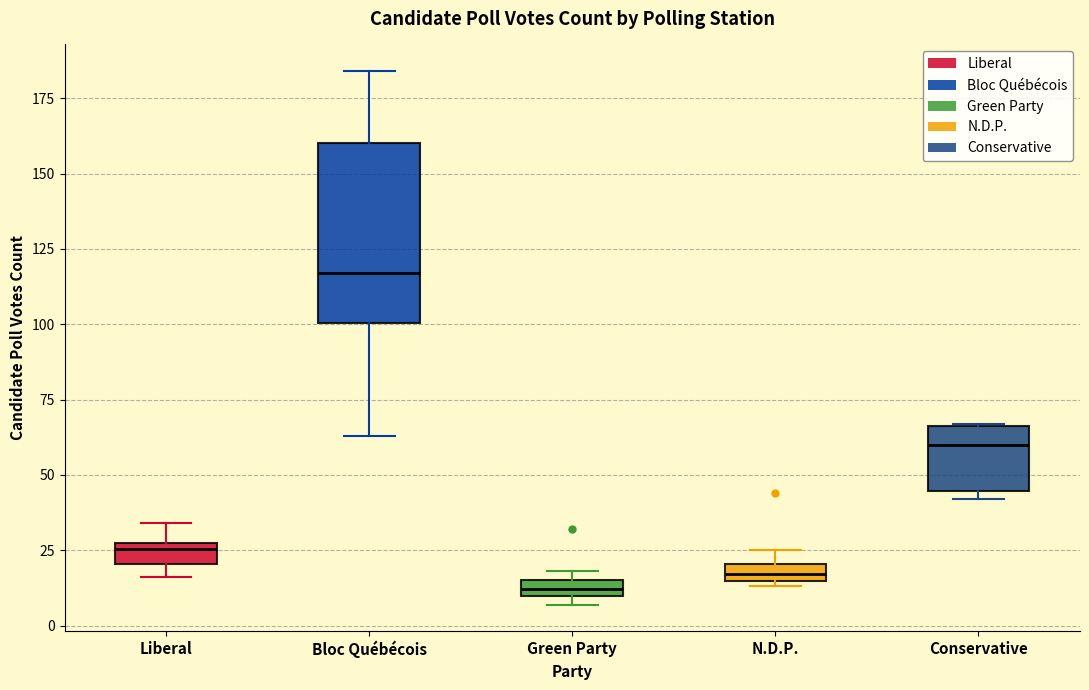

Which box is the tallest, from its lower edge to its upper edge?

Bloc Québécois